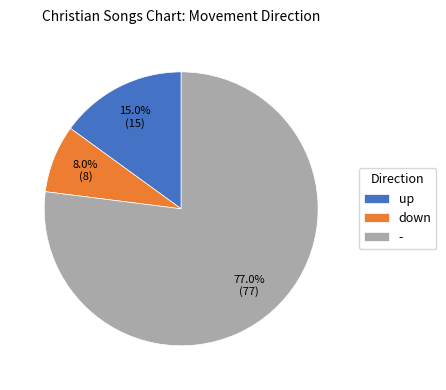

Between down and up, which is larger?

up